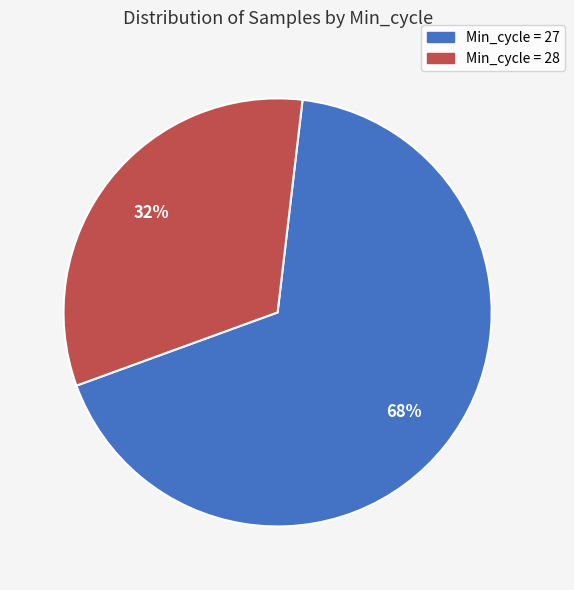

Does any single category account for the majority?

Yes